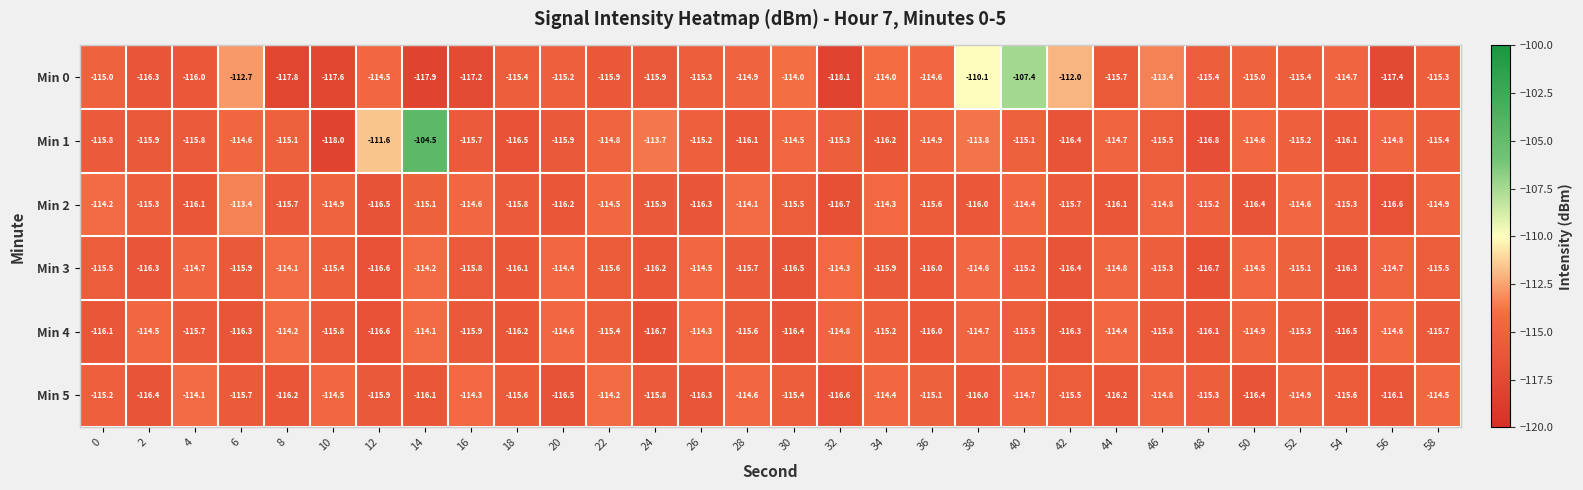

What is the average value of the Min 3 series?

-115.4